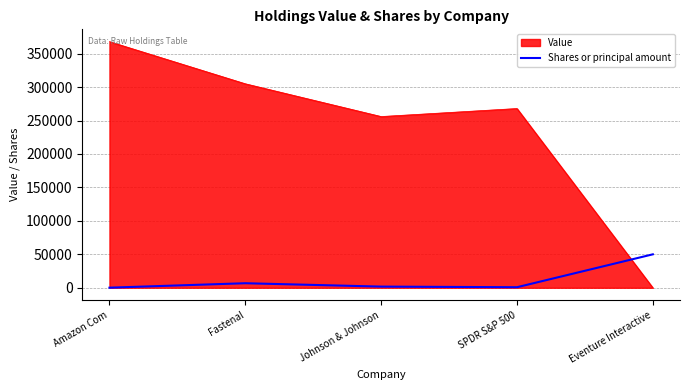

What is the difference between the second highest and second lowest values in the Value series?

49000